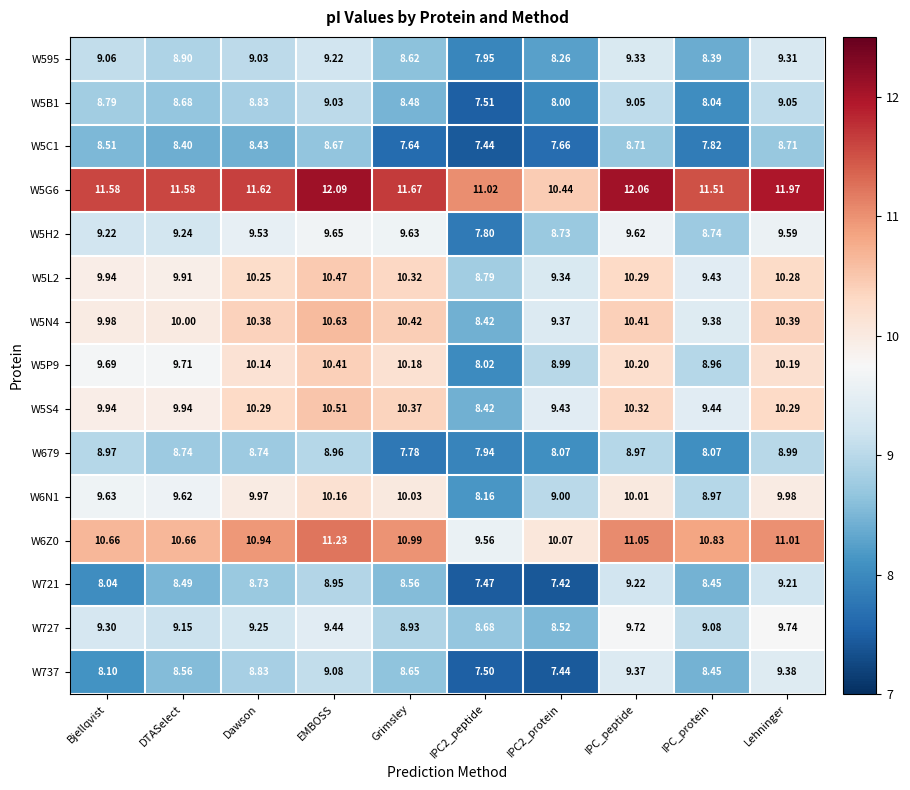

Where does the W5C1 series first go above 8?

Bjellqvist